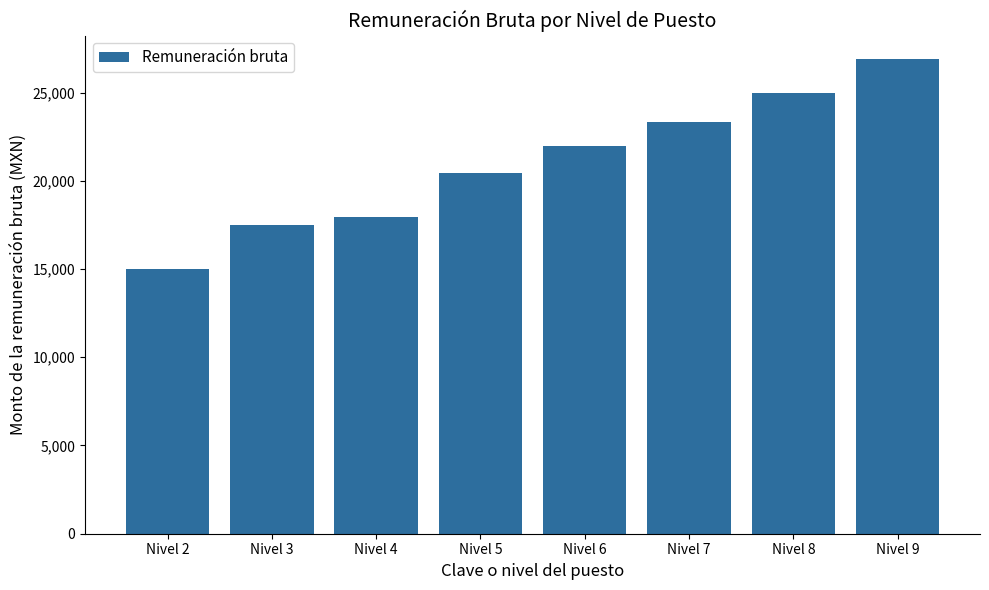

Reading left to right, what are all the values shown in this chart?

14984.4	17512.4	17946.4	20445.1	21946.1	23305.3	24950.2	26884.6